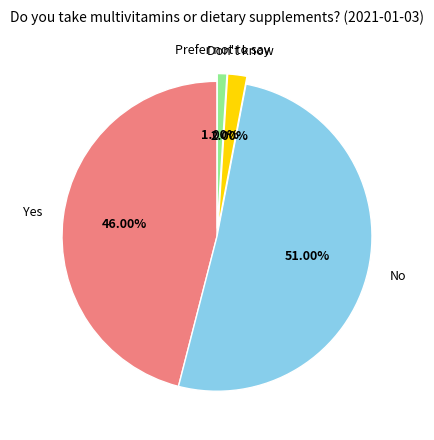

To the nearest percent, what is the difference between the No and Don't know slice percentages?

49%